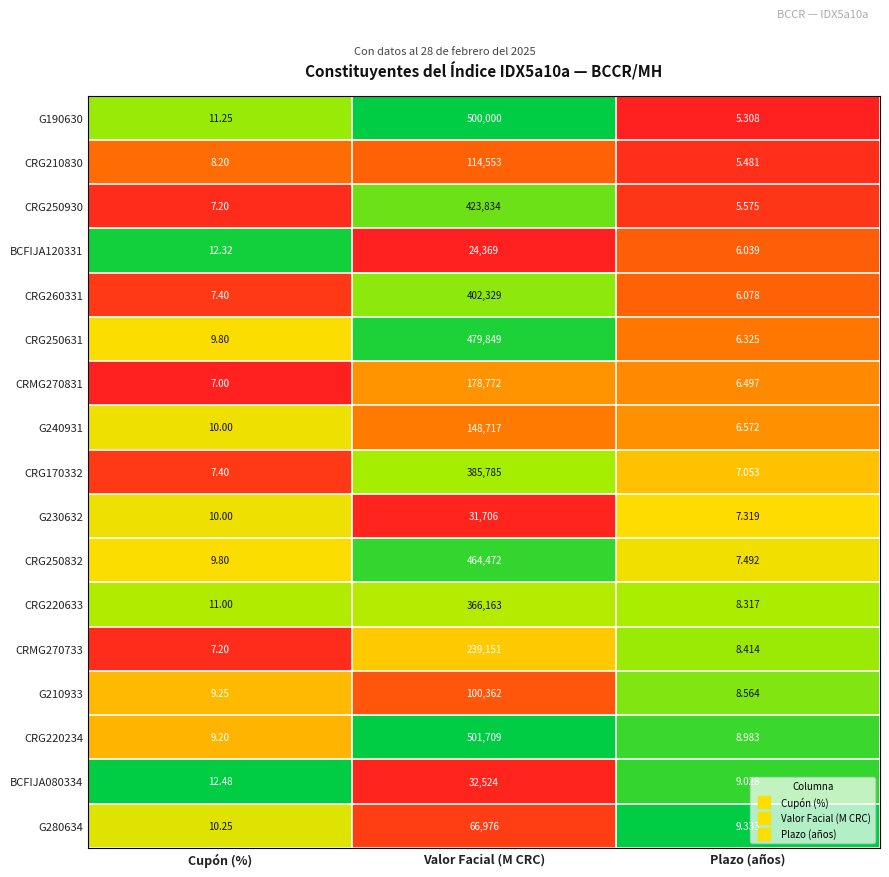

How many data points does each series have?

3